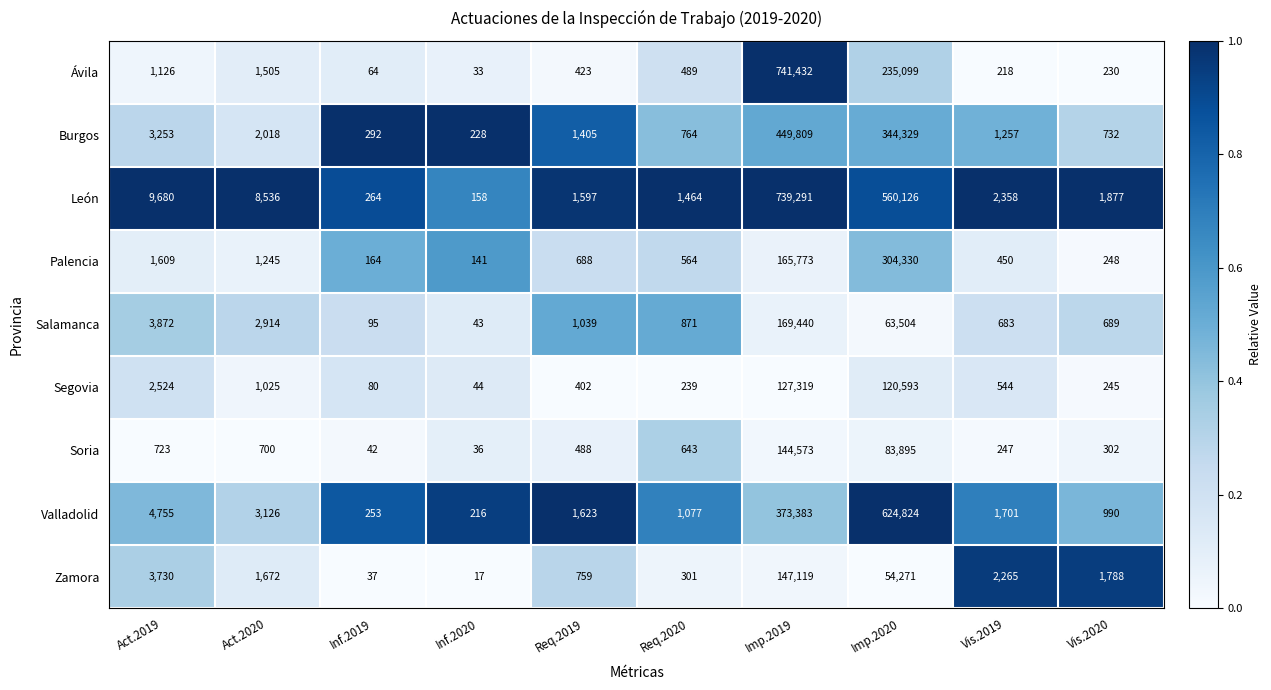

The Valladolid series shows 3126 at Act.2020. True or false?

True